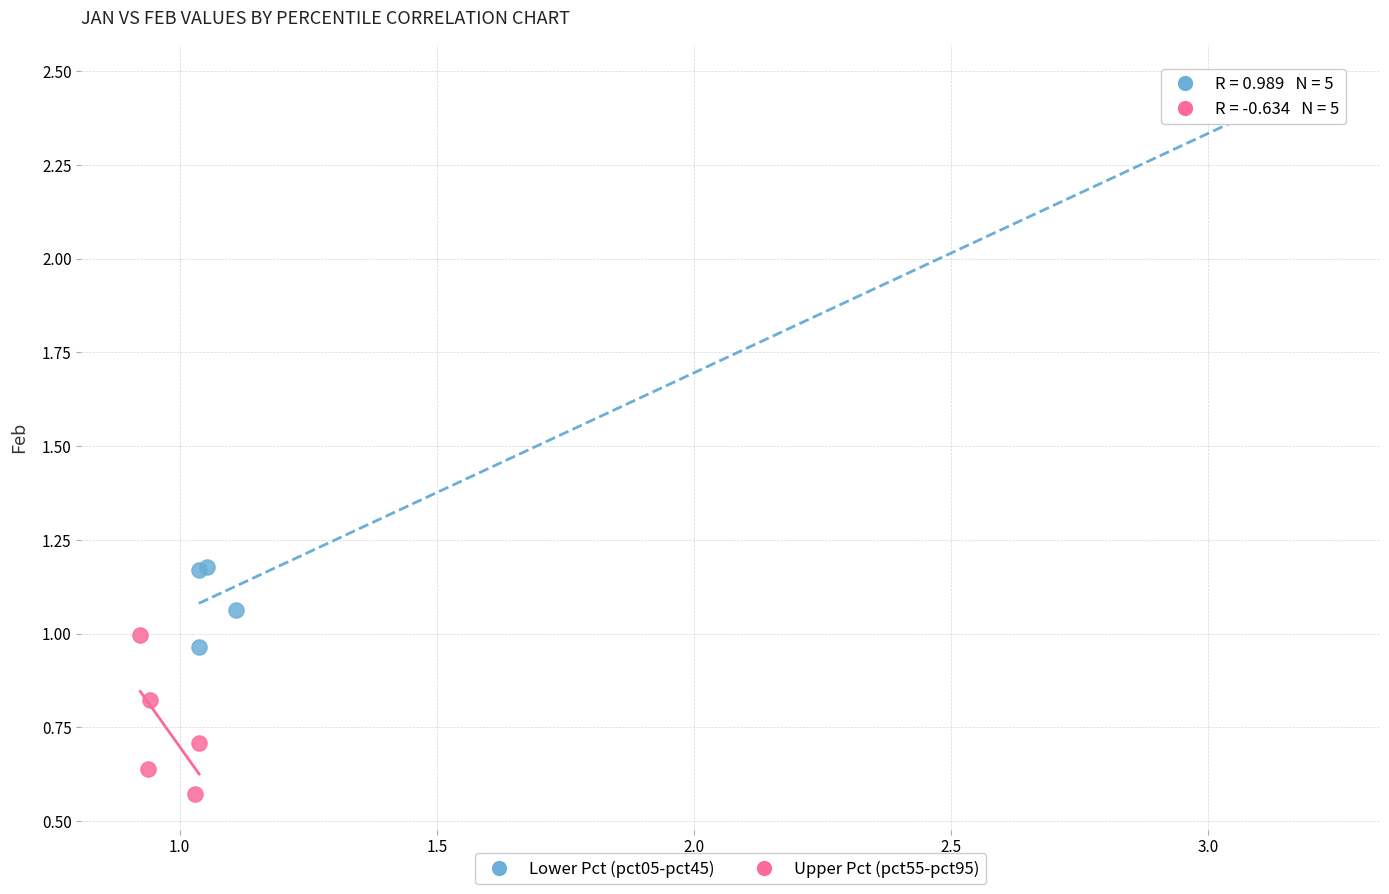

Which series contains the lowest Y value?

Upper Pct (pct55-pct95)